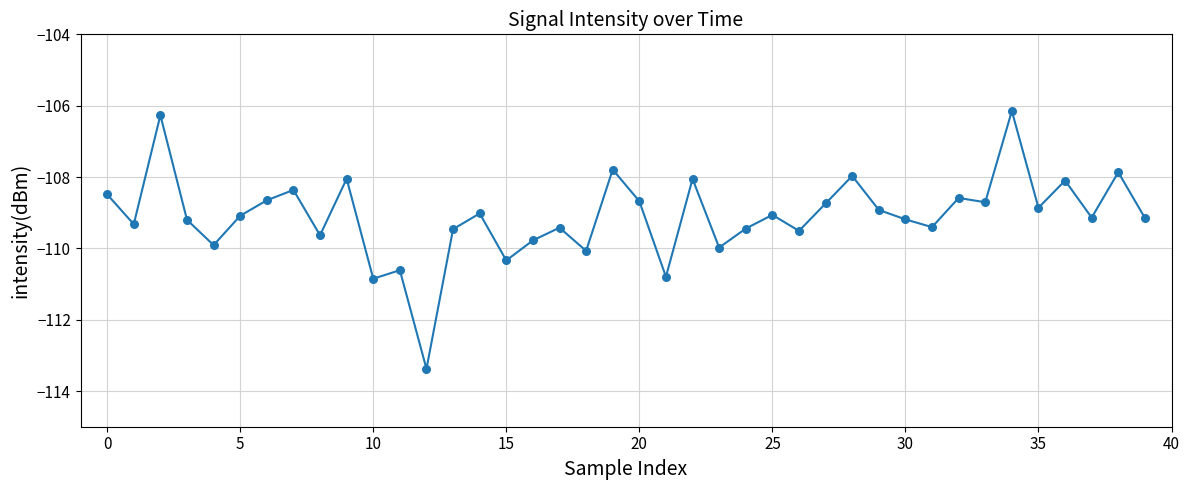

What is the minimum value shown in the chart?

-113.4